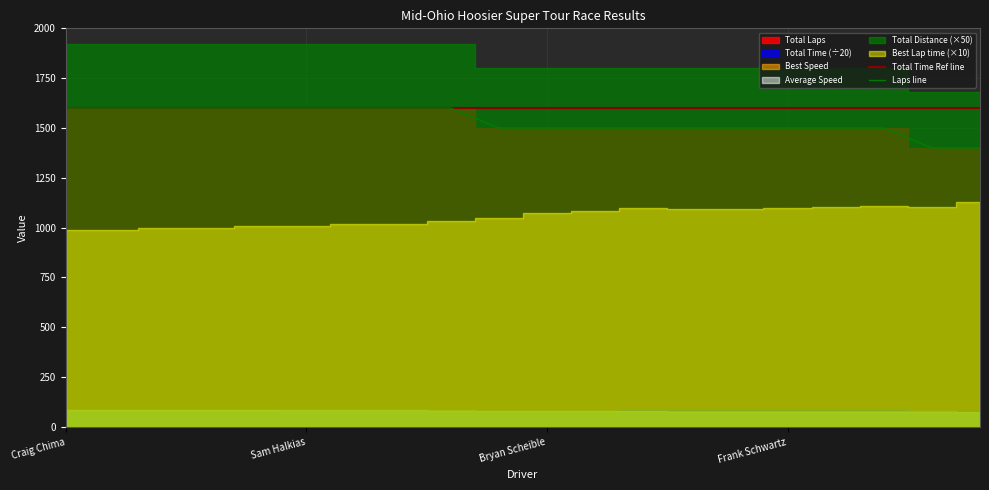

The value of Total Time Ref line at Sam Halkias is 1600. True or false?

True